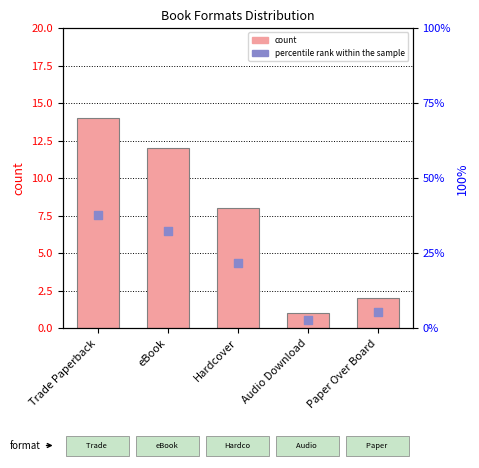

Which series contains the lowest Y value?

count